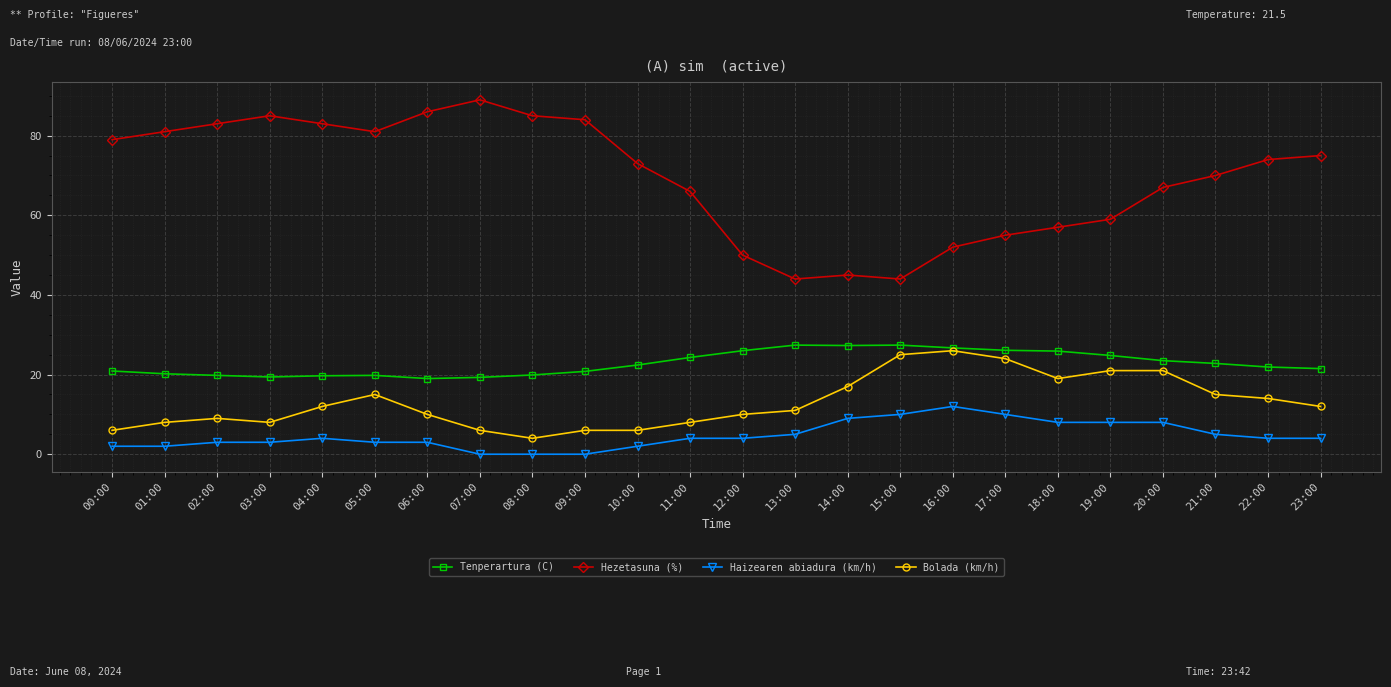

What position from the right is 10:00?

14